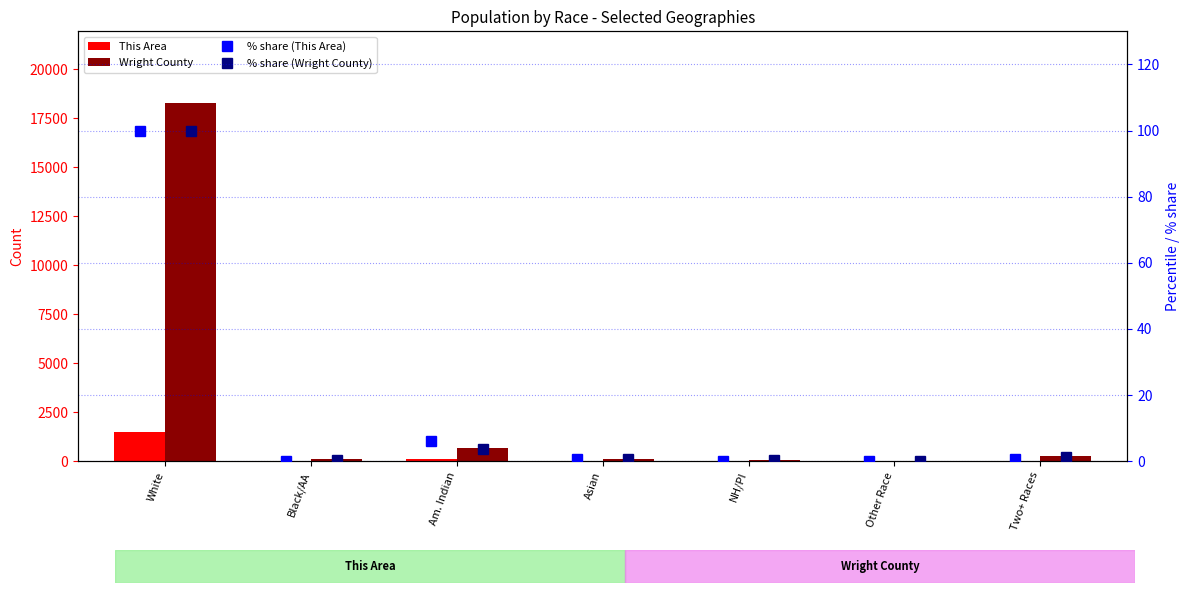

The value of % share (Wright County) at Am. Indian is 1.8. True or false?

False